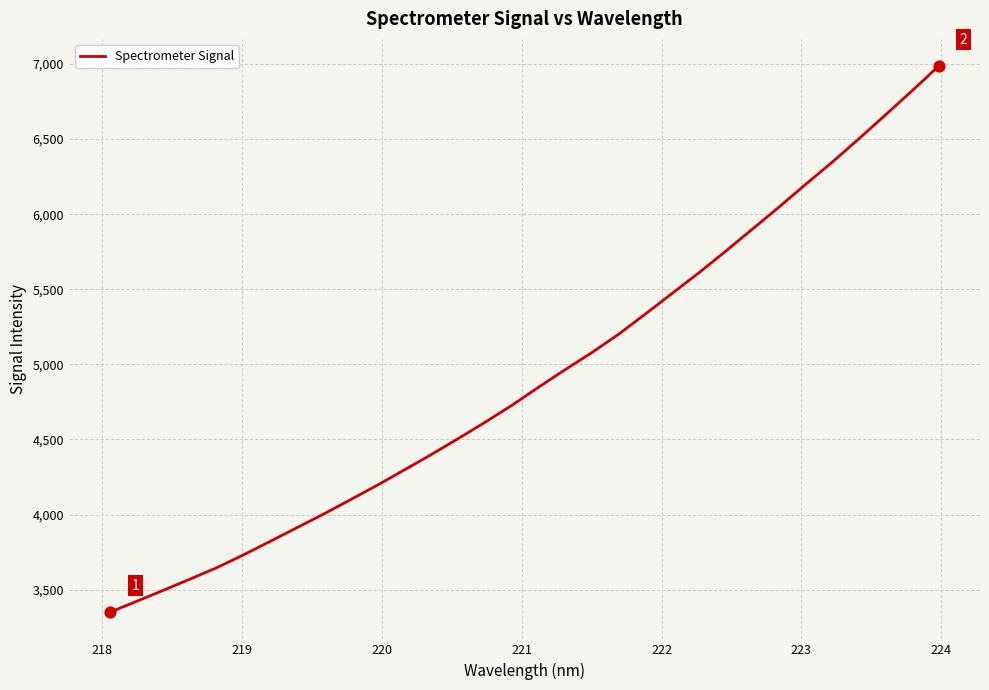

What is the smallest value displayed?

3350.4